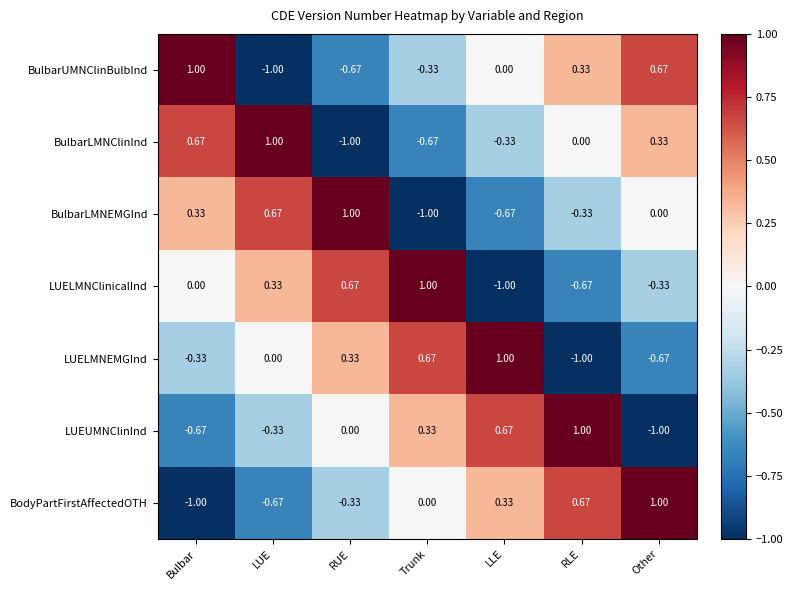

At RUE, list the series in order from smallest to largest.

BulbarLMNClinInd, BulbarUMNClinBulbInd, BodyPartFirstAffectedOTH, LUEUMNClinInd, LUELMNEMGInd, LUELMNClinicalInd, BulbarLMNEMGInd